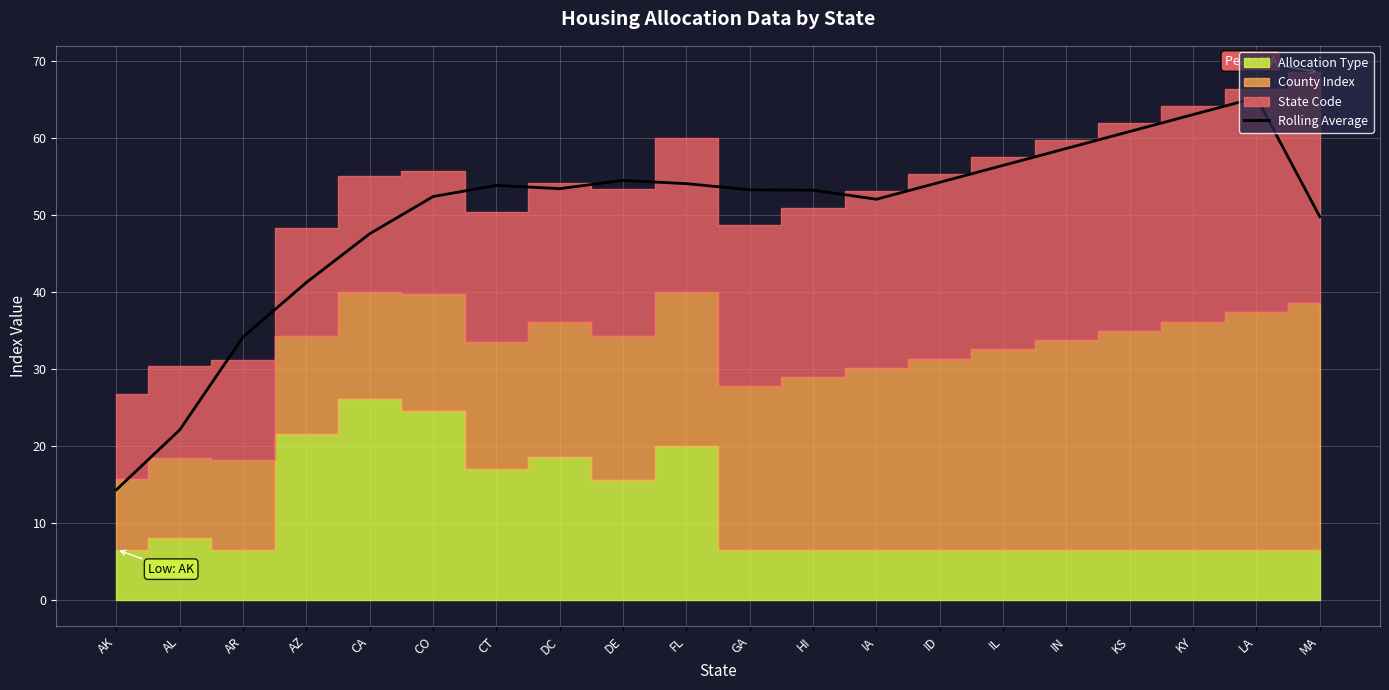

What is the label of the 18th point from the left?

KY